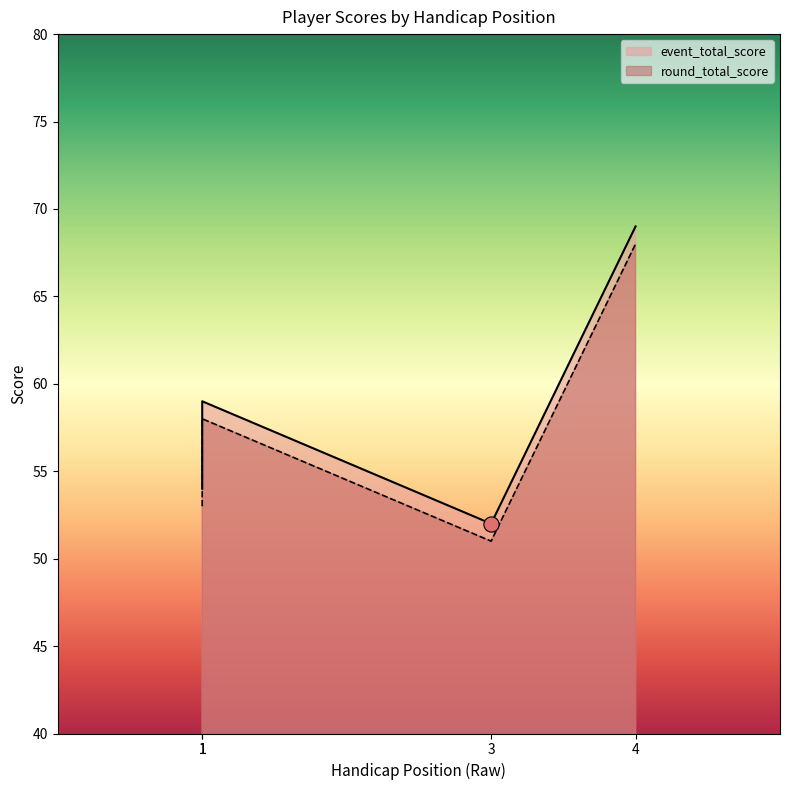

Which series reaches the minimum Y coordinate?

round_total_score